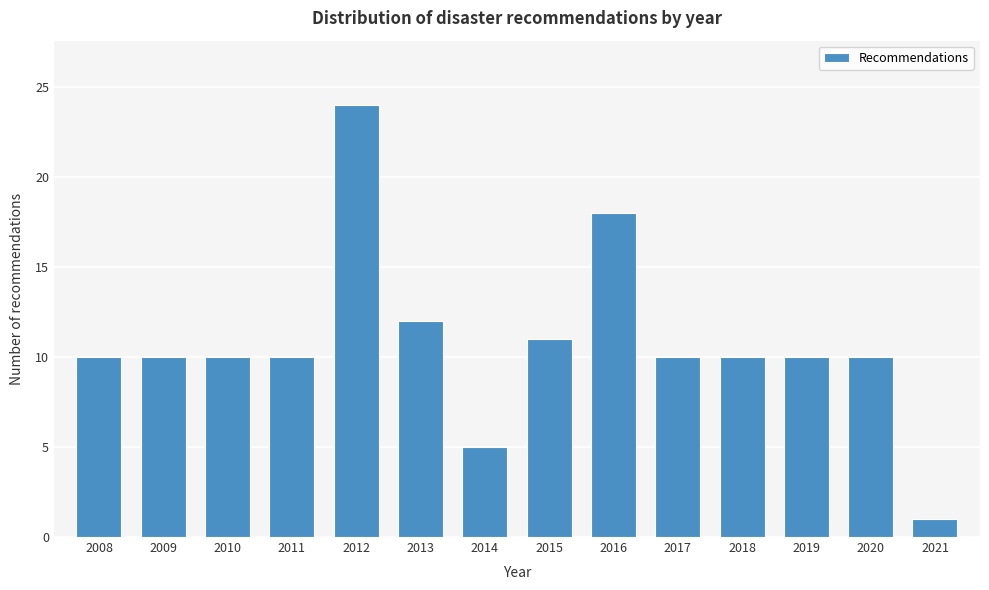

Reading left to right, transcribe all the data shown in this chart.

2008=10	2009=10	2010=10	2011=10	2012=24	2013=12	2014=5	2015=11	2016=18	2017=10	2018=10	2019=10	2020=10	2021=1